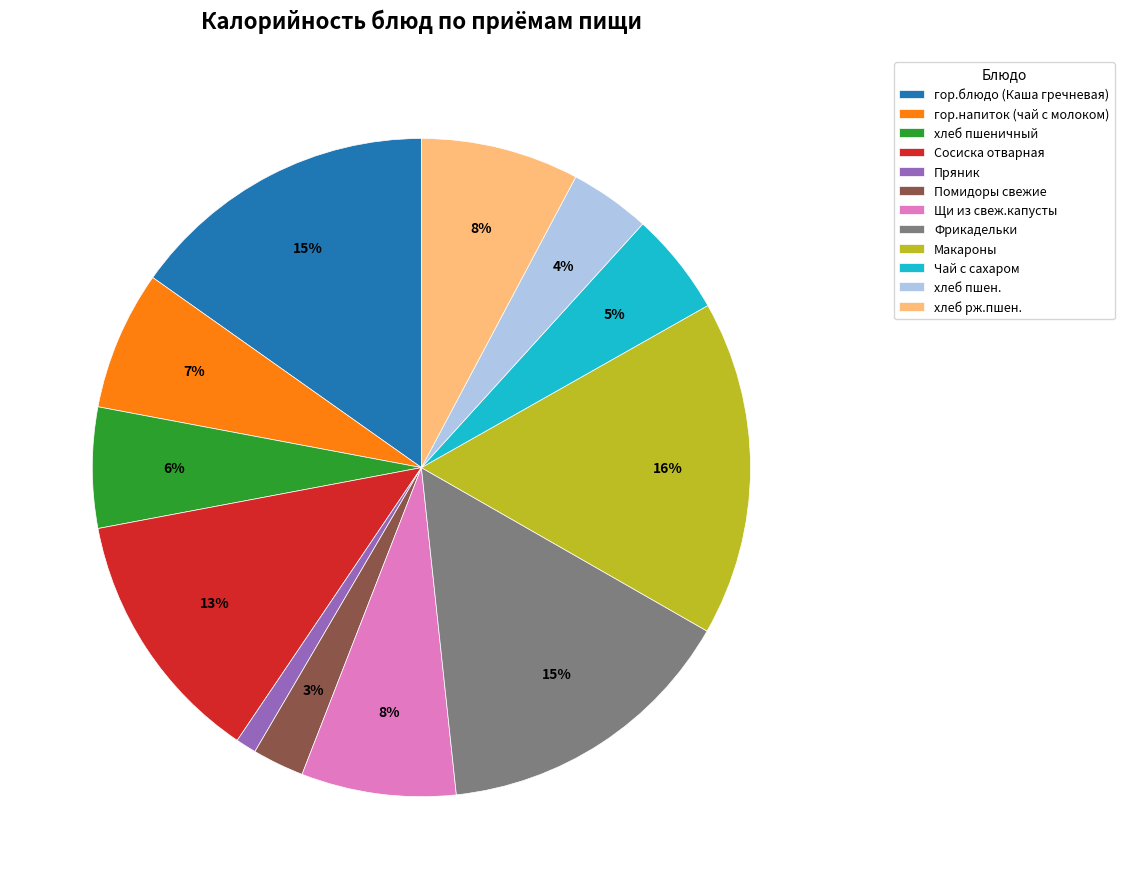

Count the number of slices in the pie.

12